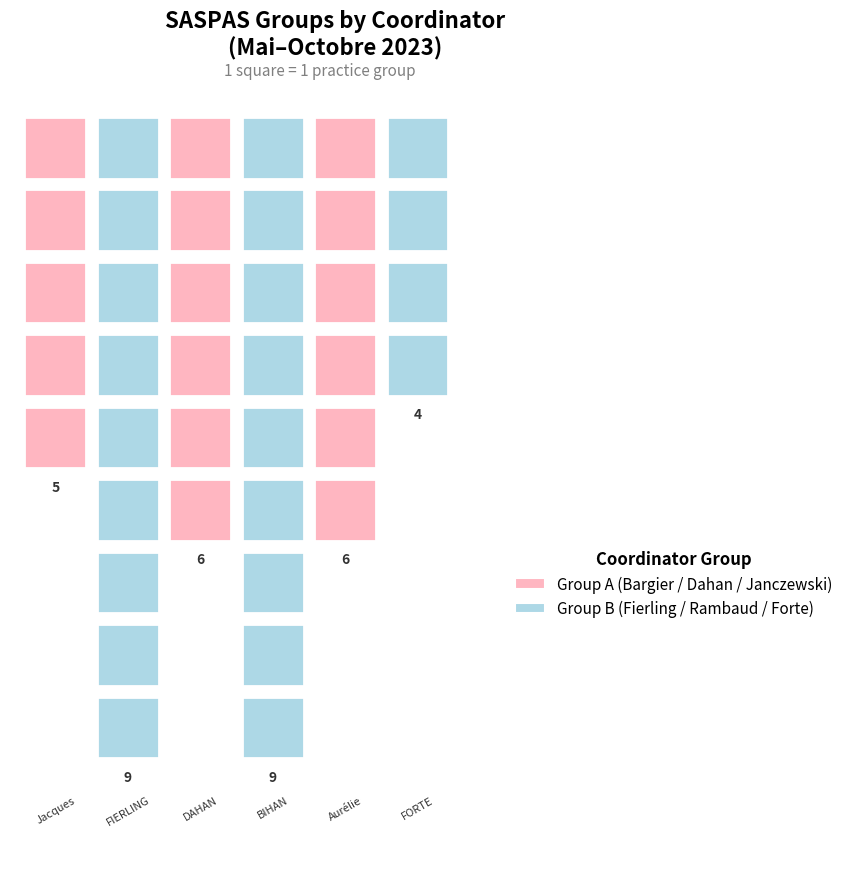

What is the greatest value displayed?

9